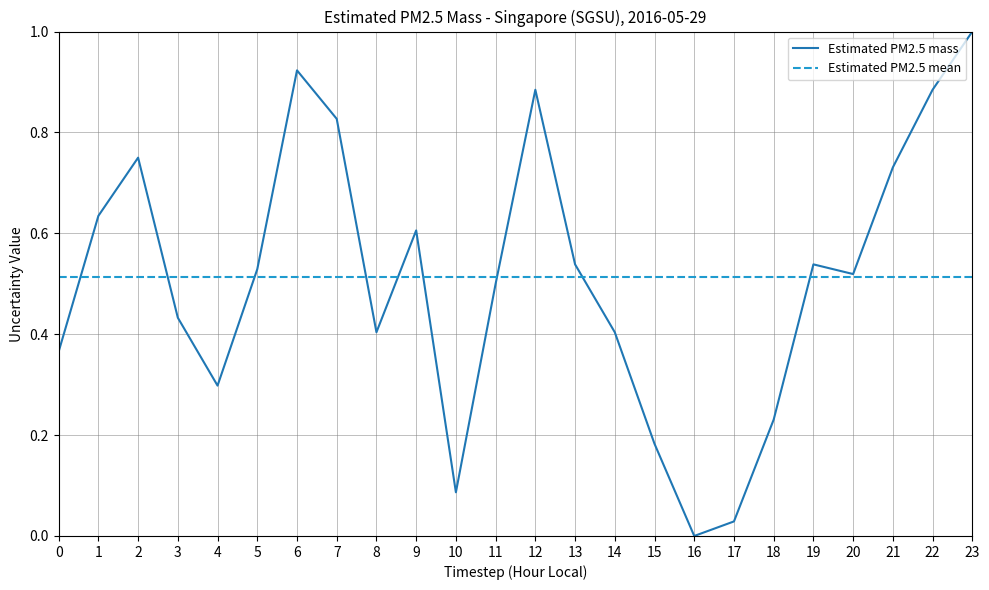

Is it true that the value at 12 is 0.3?

False